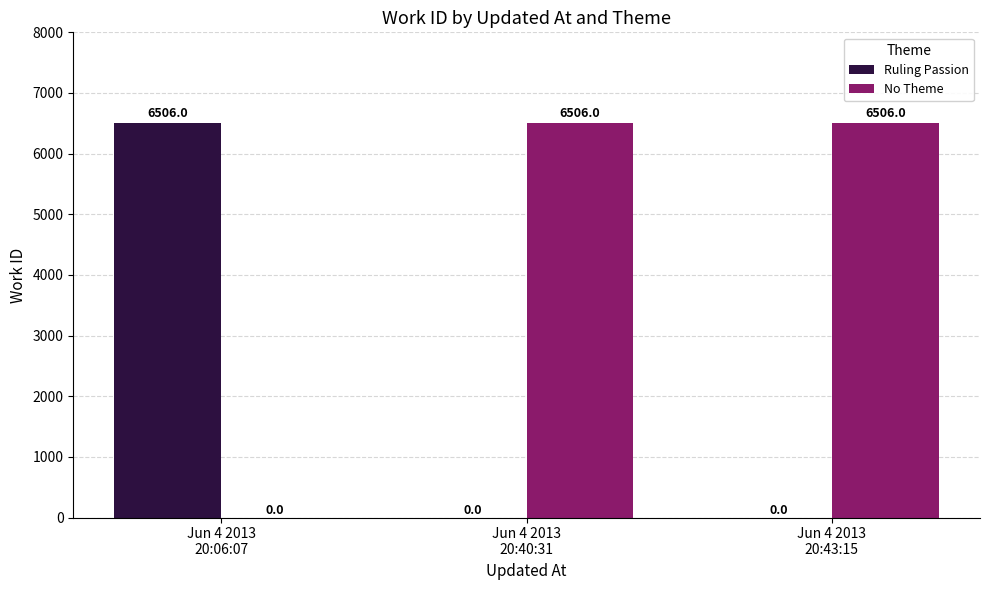

What is the highest value of the No Theme series?

6506